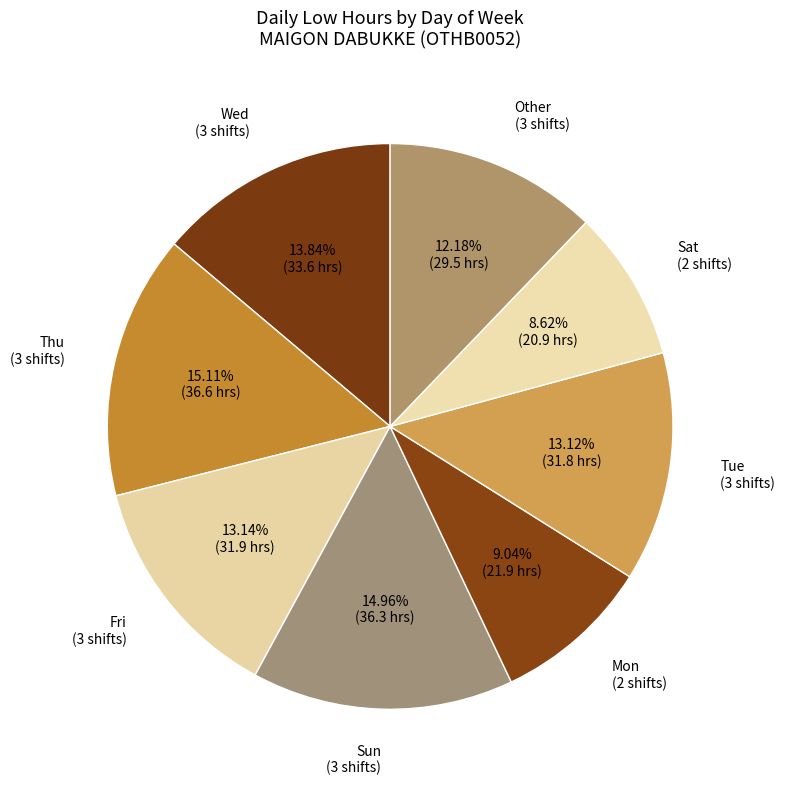

Is there any slice that represents more than half of the pie?

No